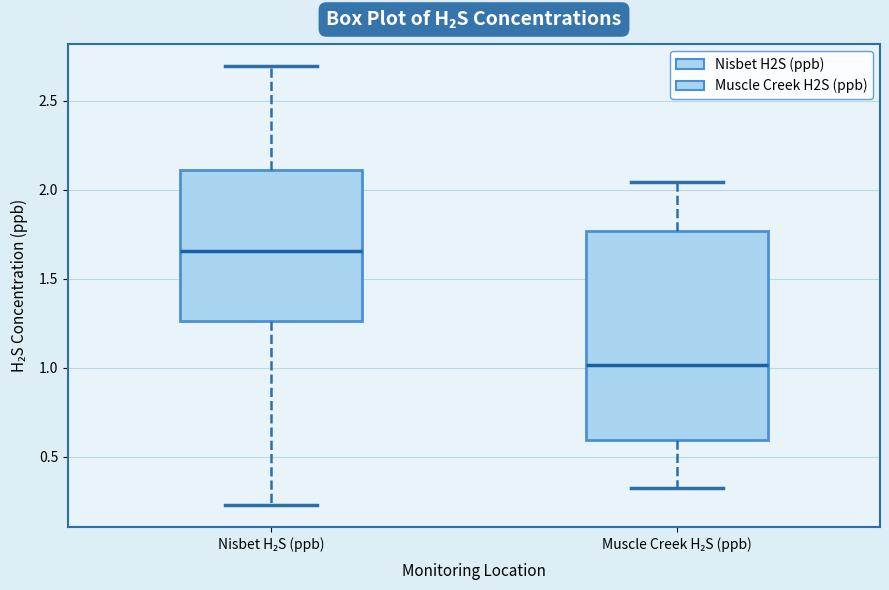

Where is the lower edge of the box for Muscle Creek H₂S (ppb) on the y-axis? The values are not printed on the chart, so give them approximately, as read against the axis.

0.60